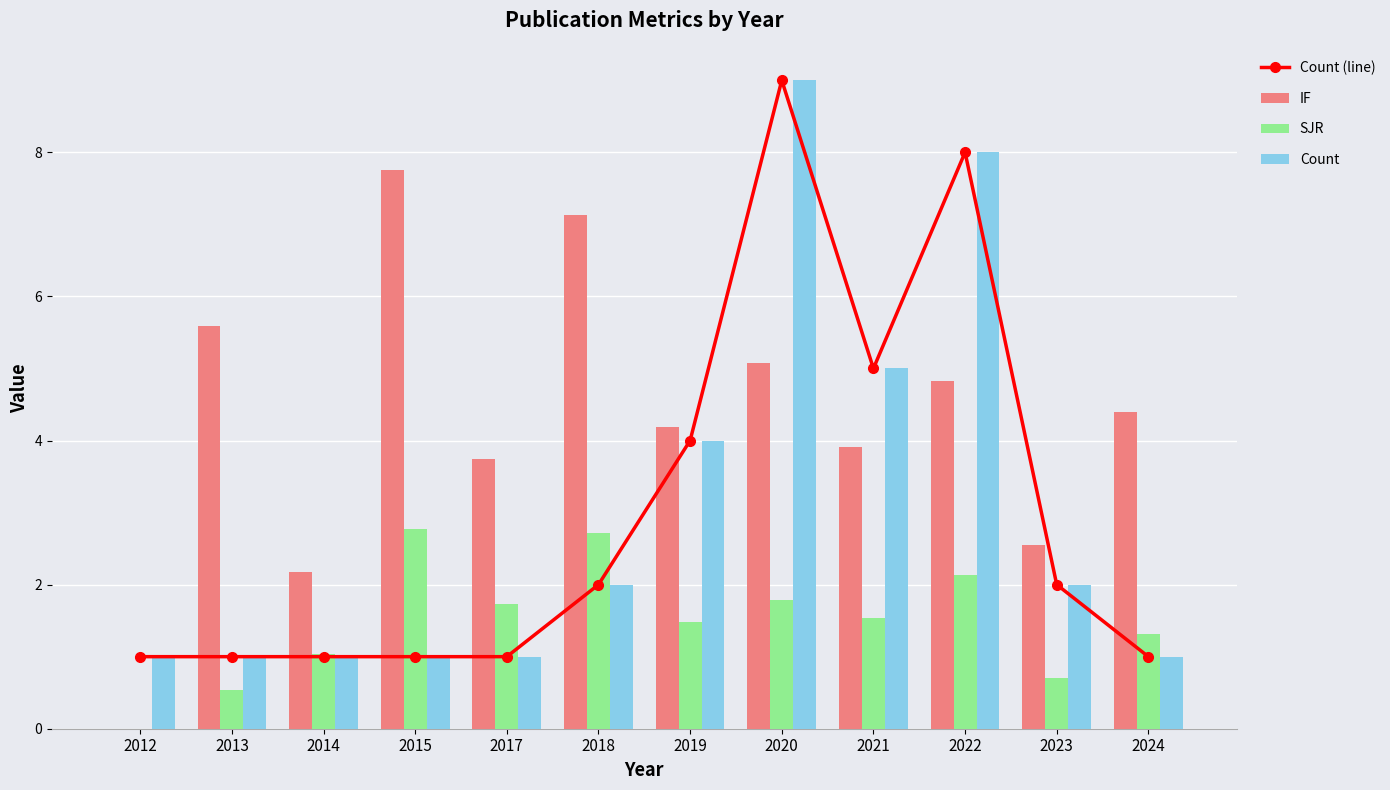

What is the value of the Count bar at the 4th from the left?

1.0